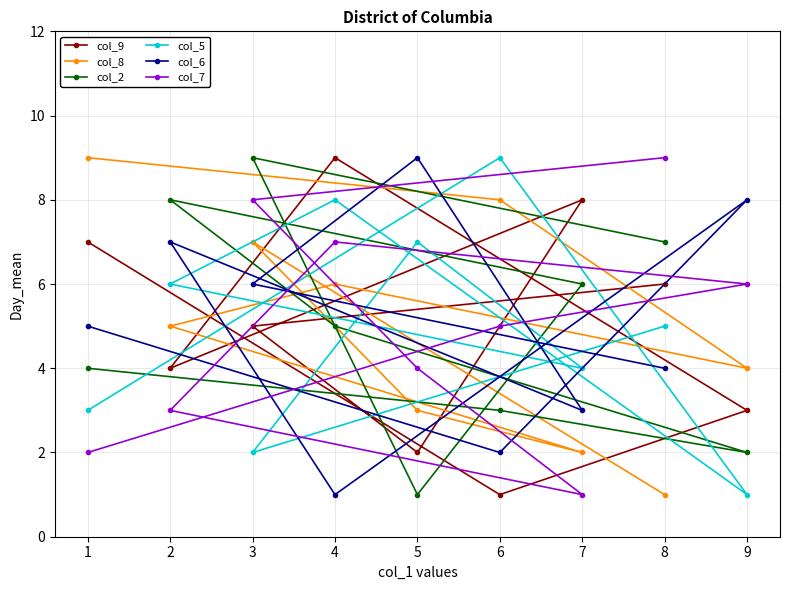

How many interior local peaks does the col_5 series have?

3